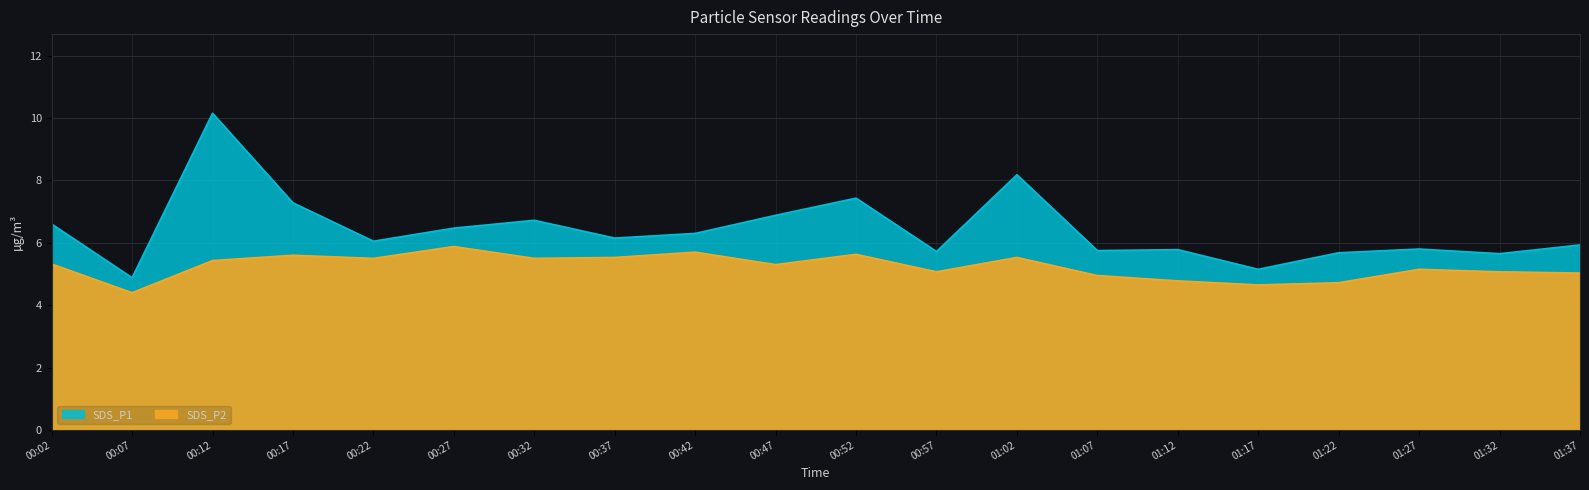

What is the difference between the highest and lowest values at 01:12?

1.0